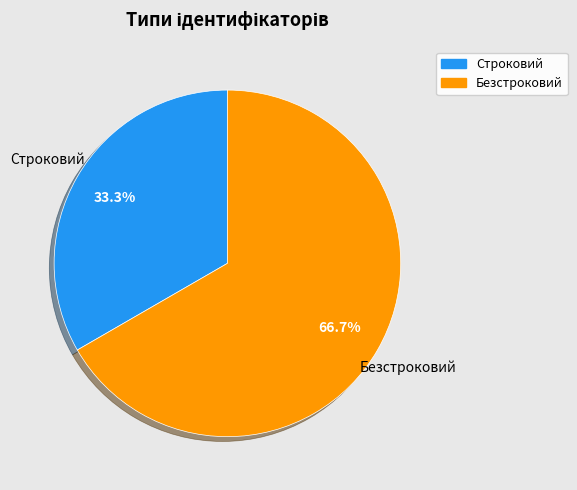

What is the total percentage of Безстроковий and Строковий?

100.0%